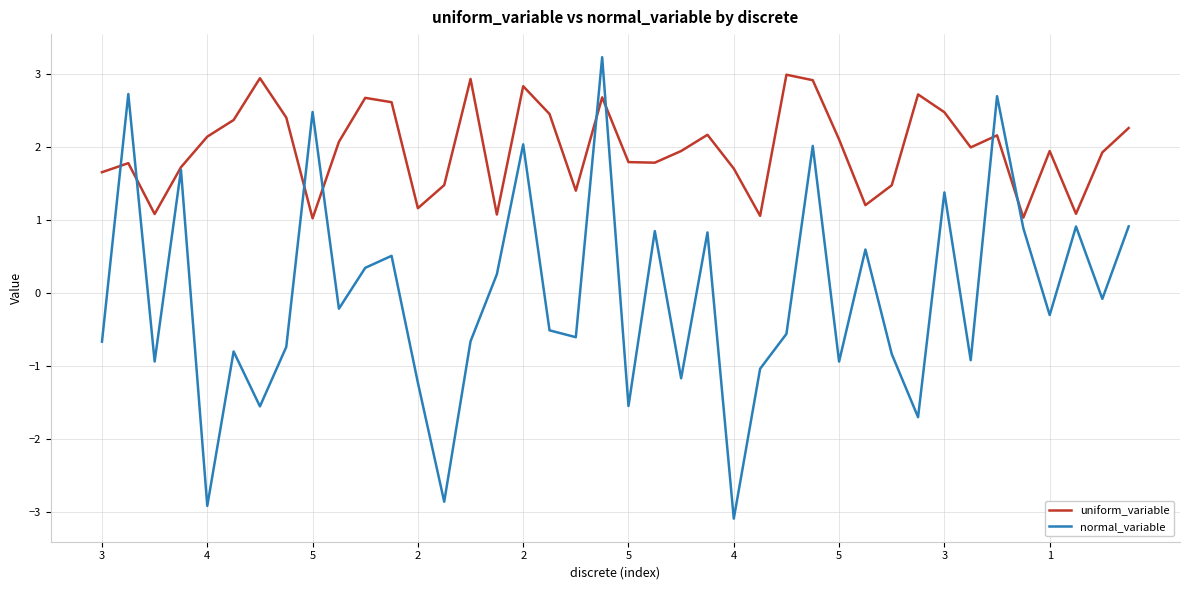

Is this an area chart (filled region under the line)?

No